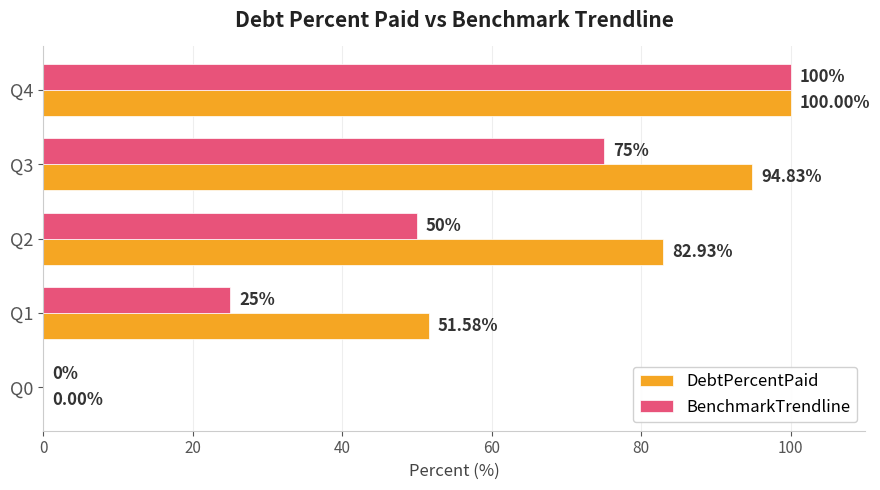

What is the sum of all BenchmarkTrendline values?

250.0